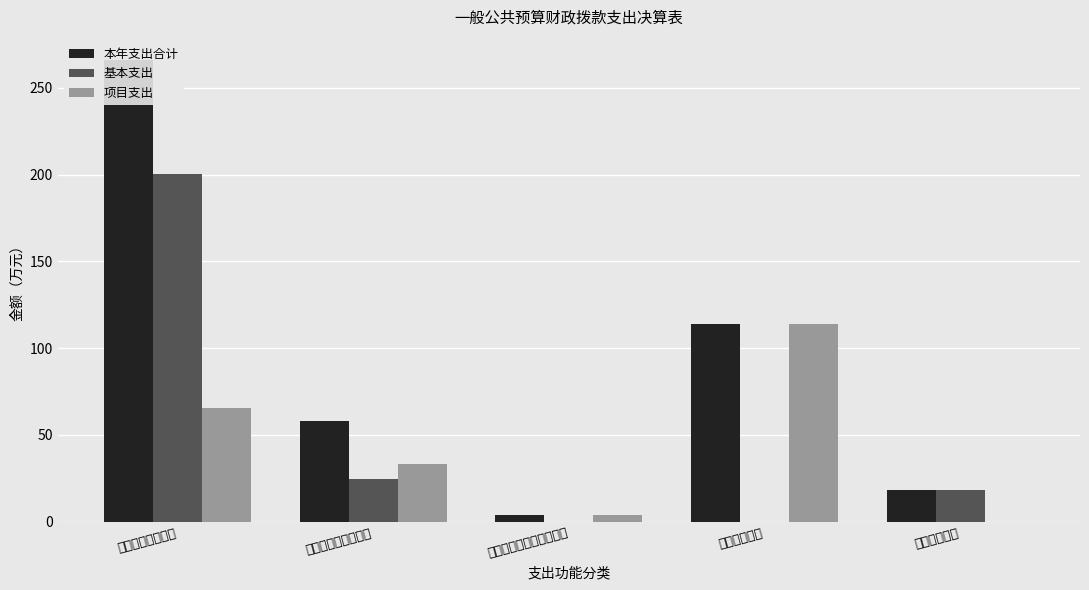

What is the total value across all series at 一般公共服务支出?

532.0